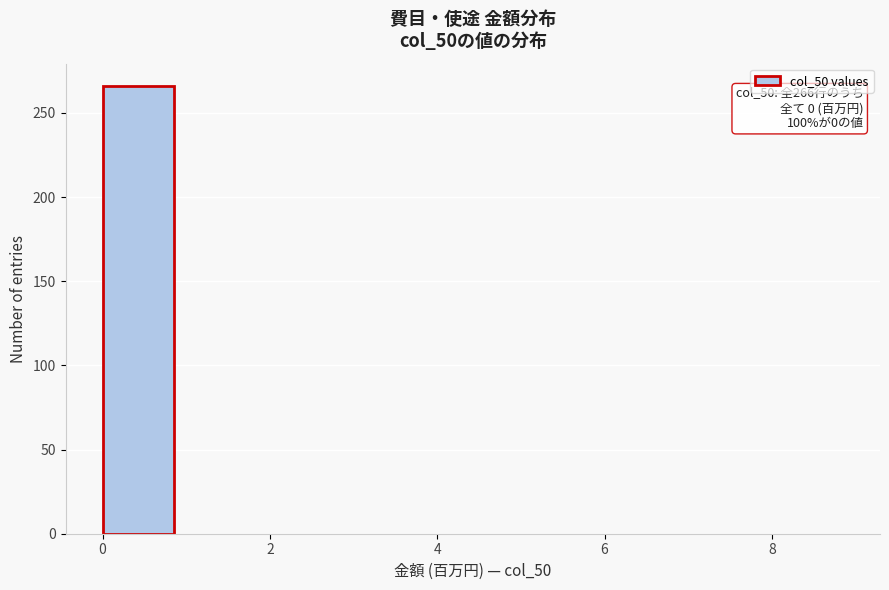

Which range on the x-axis has the tallest bar?

0 to 1